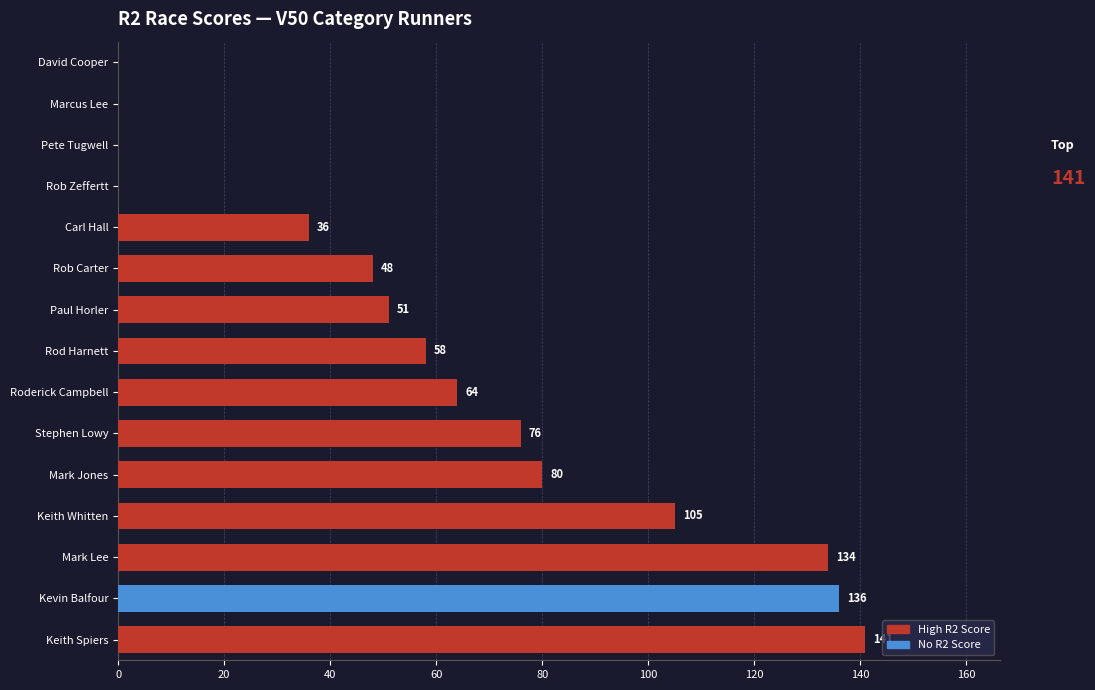

What is the greatest value displayed?

141